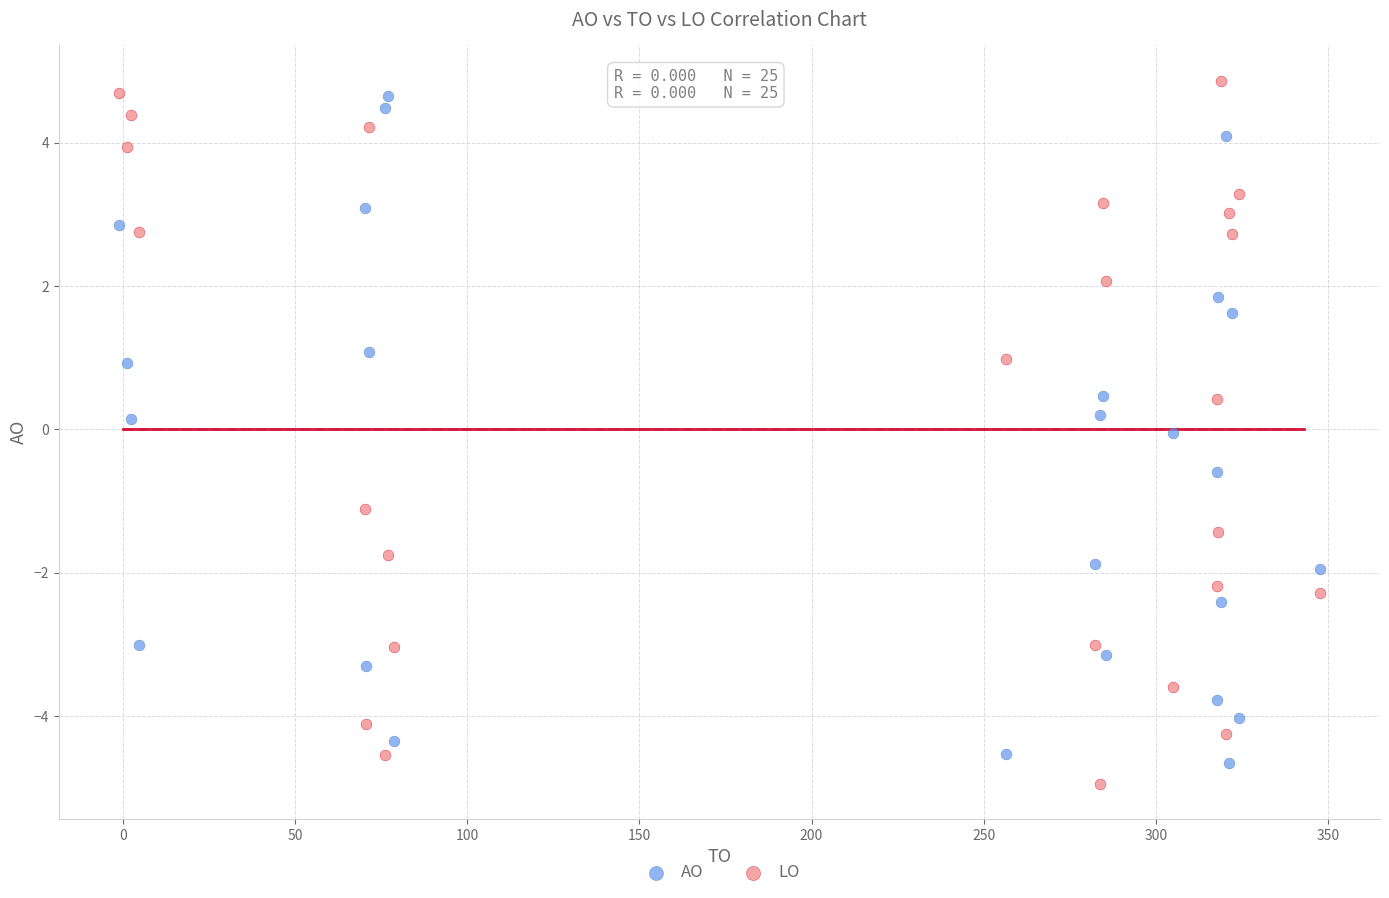

What are all the series names shown in the legend?

AO, LO